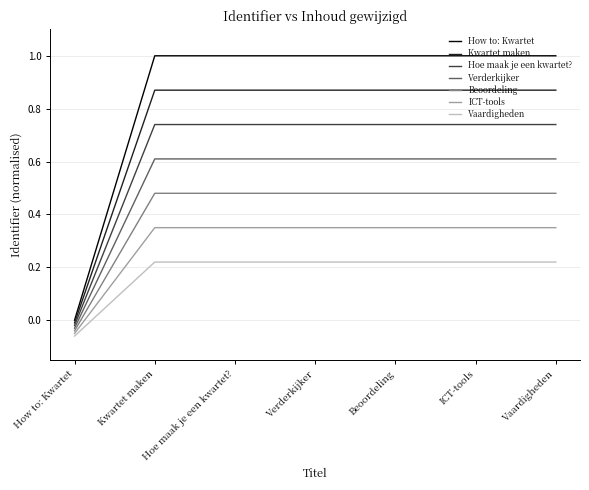

Which label corresponds to the smallest value in the chart?

How to: Kwartet